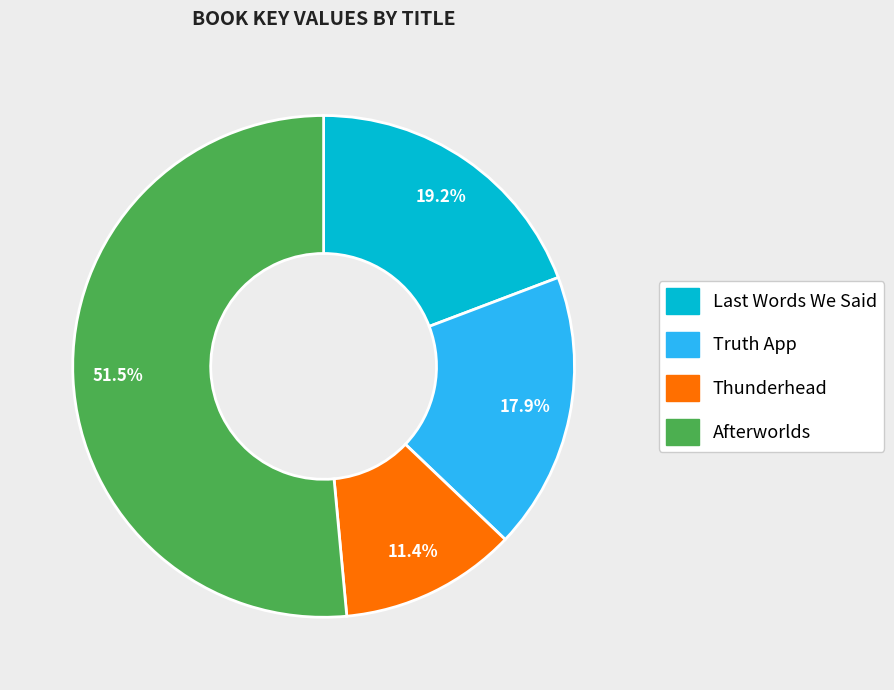

The Truth App slice represents 4% of the pie. True or false?

False